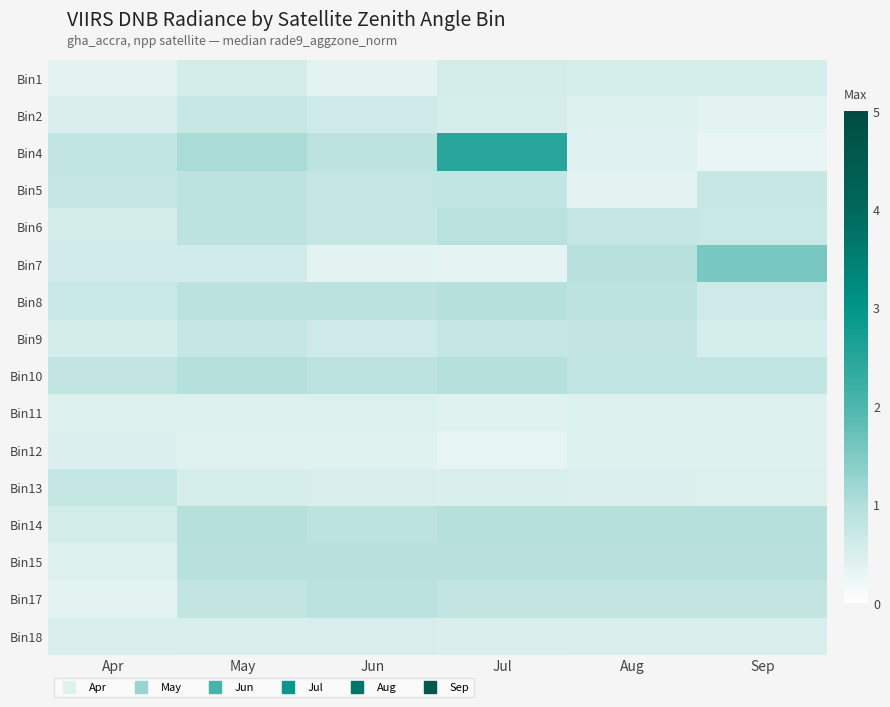

Rank the series at Jul from lowest to highest value.

Bin12, Bin7, Bin11, Bin13, Bin18, Bin2, Bin1, Bin9, Bin17, Bin5, Bin6, Bin15, Bin8, Bin14, Bin10, Bin4